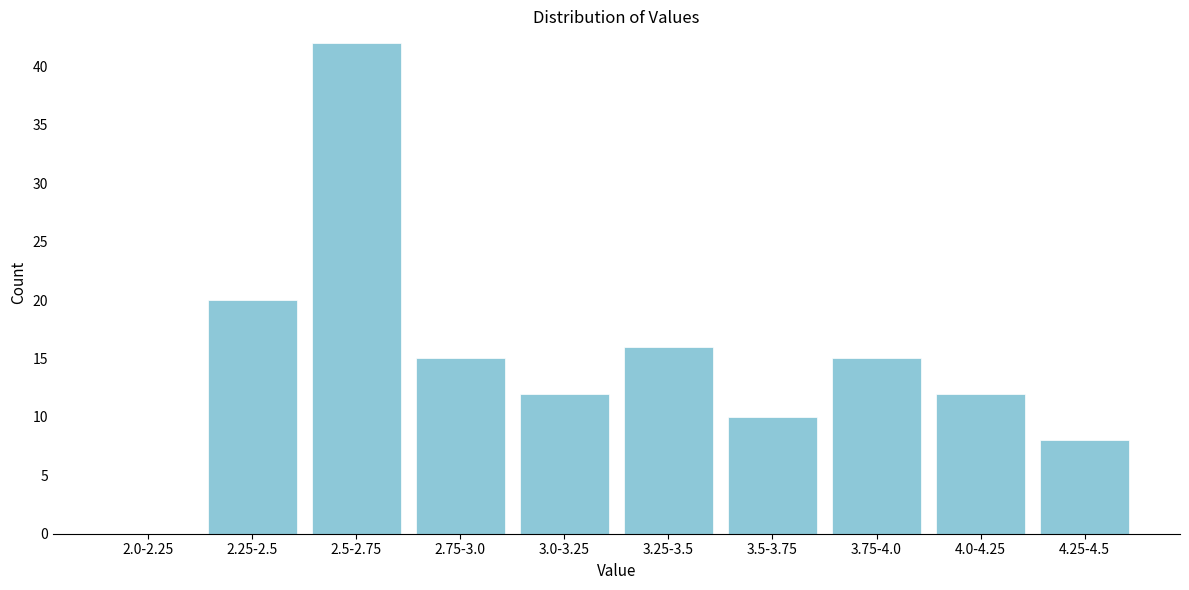

Reading left to right, list all the values displayed in this chart.

2.0-2.25=0	2.25-2.5=20	2.5-2.75=42	2.75-3.0=15	3.0-3.25=12	3.25-3.5=16	3.5-3.75=10	3.75-4.0=15	4.0-4.25=12	4.25-4.5=8